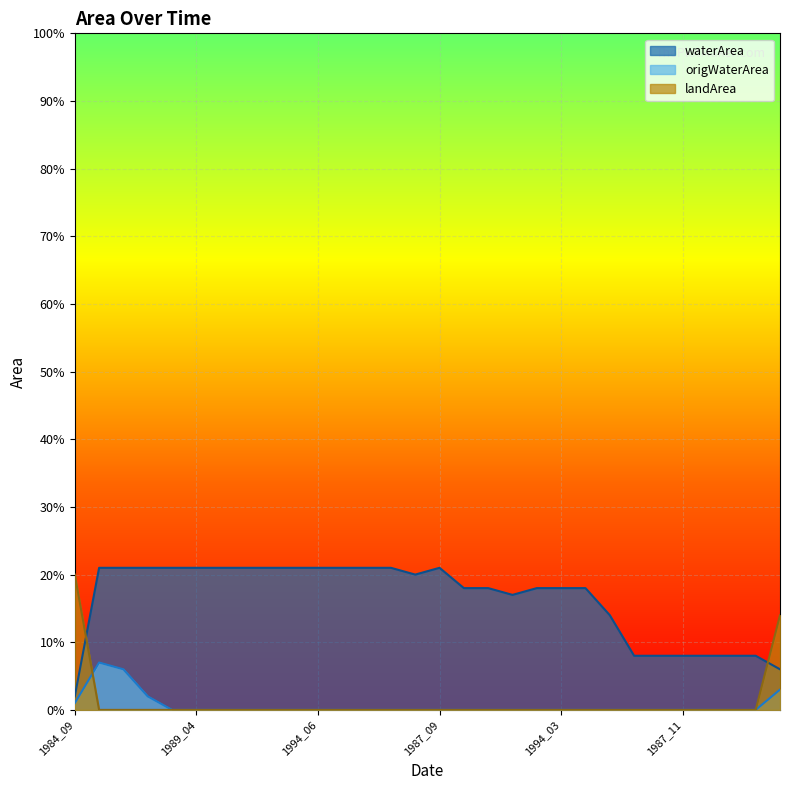

Reading left to right, extract all data points from this chart.

waterArea: 0.0	0.2	0.2	0.2	0.2	0.2	0.2	0.2	0.2	0.2	0.2	0.2	0.2	0.2	0.2	0.2	0.2	0.2	0.2	0.2	0.2	0.2	0.1	0.1	0.1	0.1	0.1	0.1	0.1	0.1
origWaterArea: 0.0	0.1	0.1	0.0	0.0	0.0	0.0	0.0	0.0	0.0	0.0	0.0	0.0	0.0	0.0	0.0	0.0	0.0	0.0	0.0	0.0	0.0	0.0	0.0	0.0	0.0	0.0	0.0	0.0	0.0
landArea: 0.2	0.0	0.0	0.0	0.0	0.0	0.0	0.0	0.0	0.0	0.0	0.0	0.0	0.0	0.0	0.0	0.0	0.0	0.0	0.0	0.0	0.0	0.0	0.0	0.0	0.0	0.0	0.0	0.0	0.1